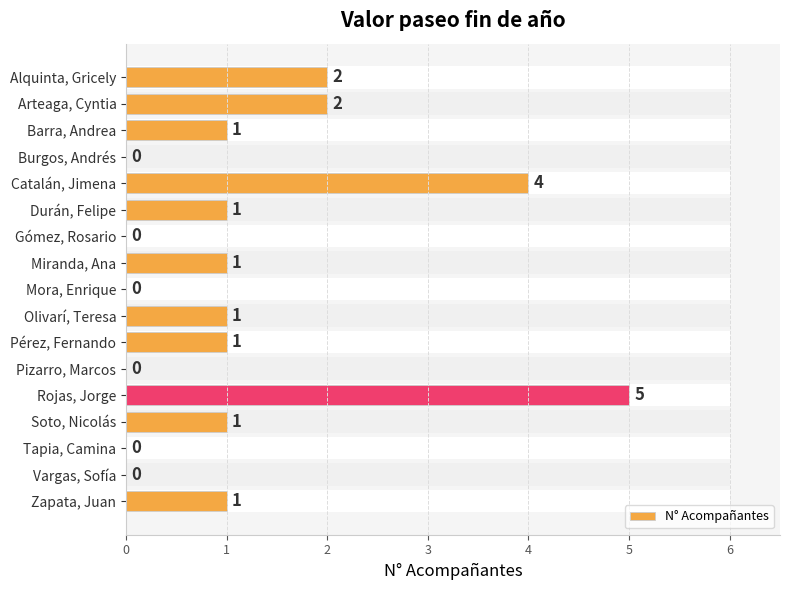

How many values exceed 1?

4